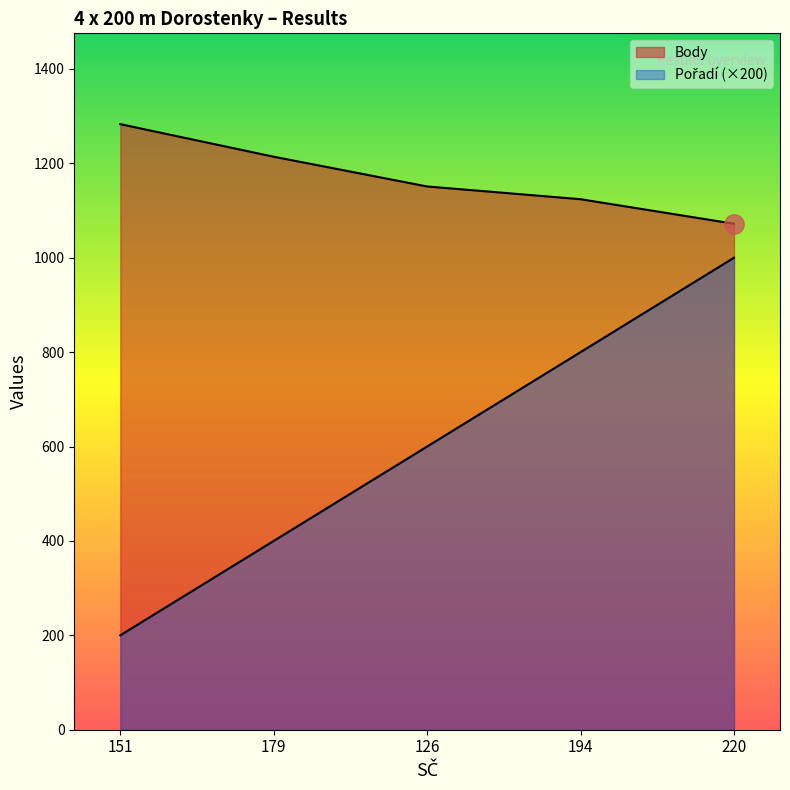

At which label does Body first exceed 1151?

151